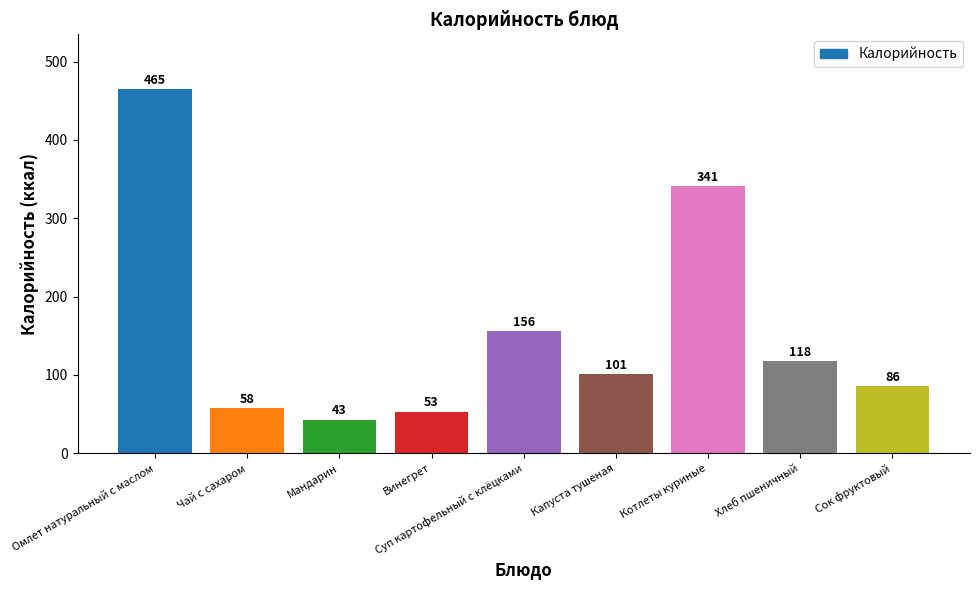

What is the minimum value shown in the chart?

43